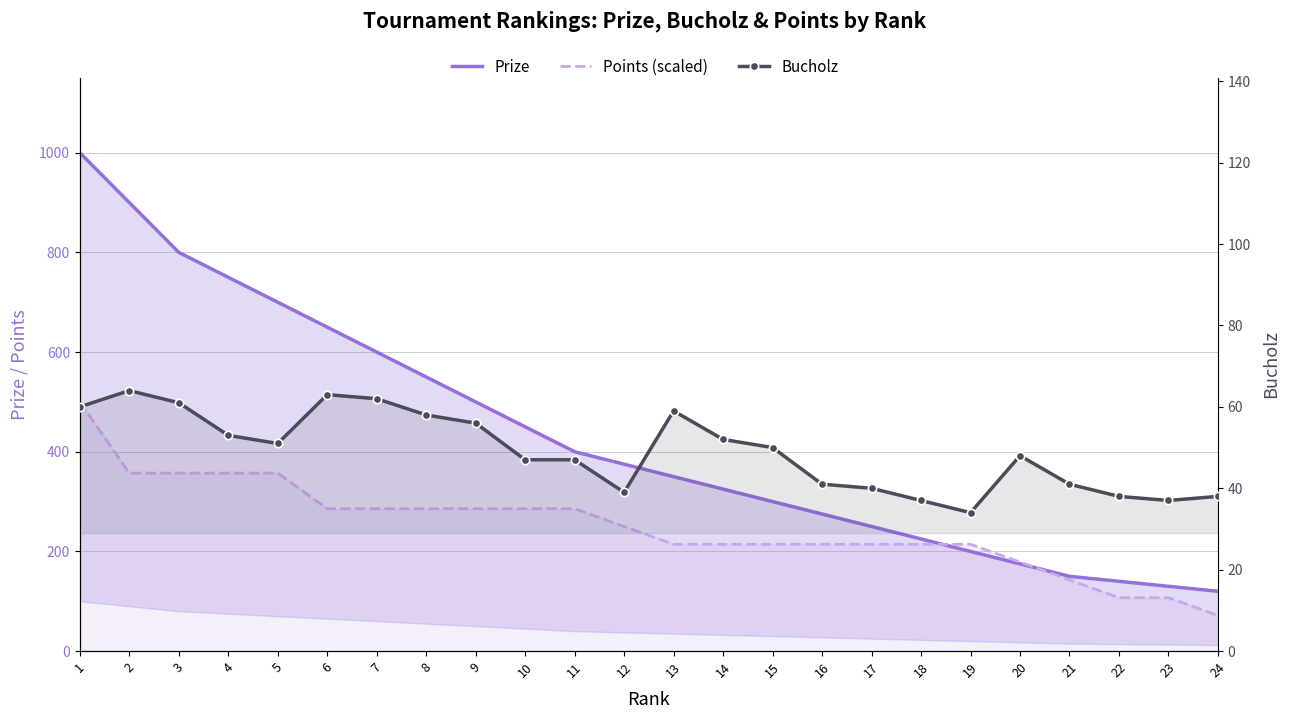

The Prize series shows 539.2 at 12. True or false?

False